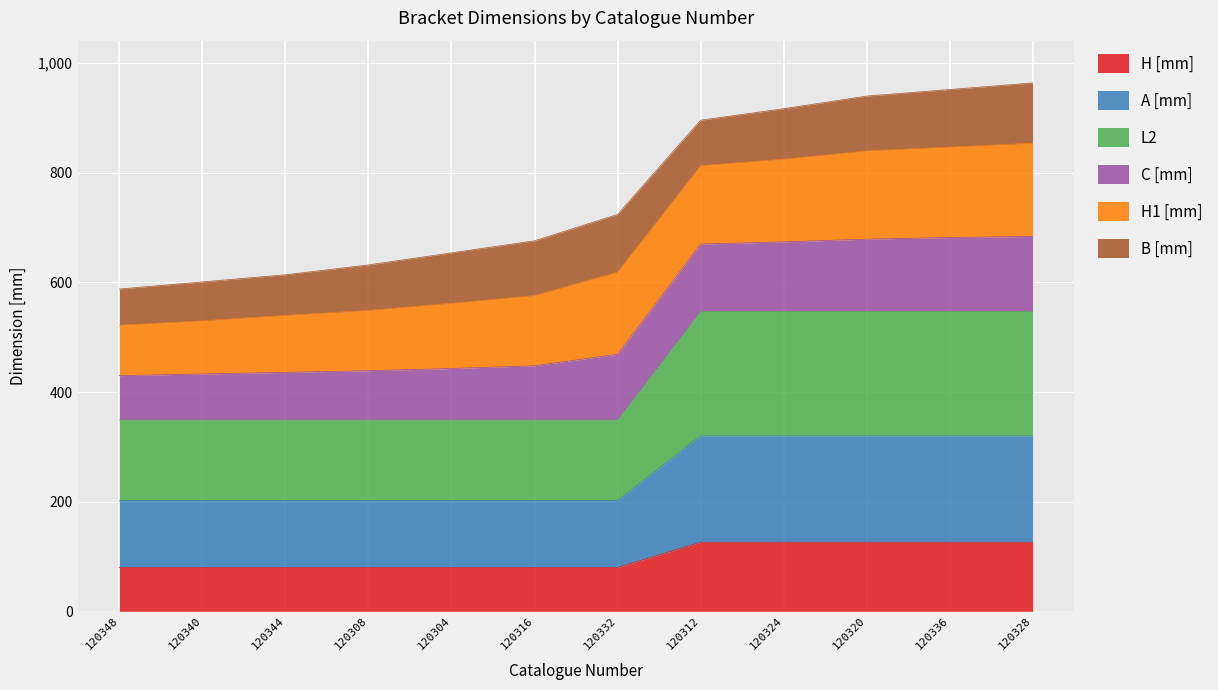

The value of H [mm] at 120328 is 88. True or false?

False